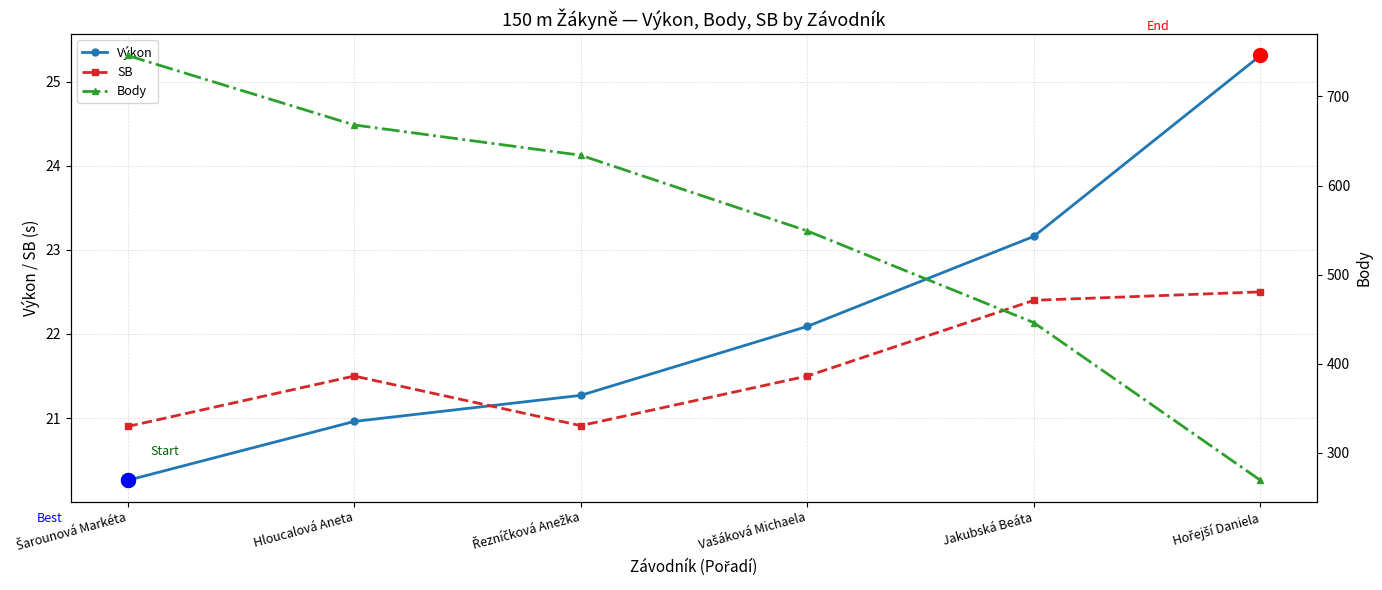

Reading right to left, what are all the values shown in this chart?

Výkon: 25.3	23.2	22.1	21.3	21.0	20.3
SB: 22.5	22.4	21.5	20.9	21.5	20.9
Body: 269.0	446.0	549.0	634.0	668.0	746.0